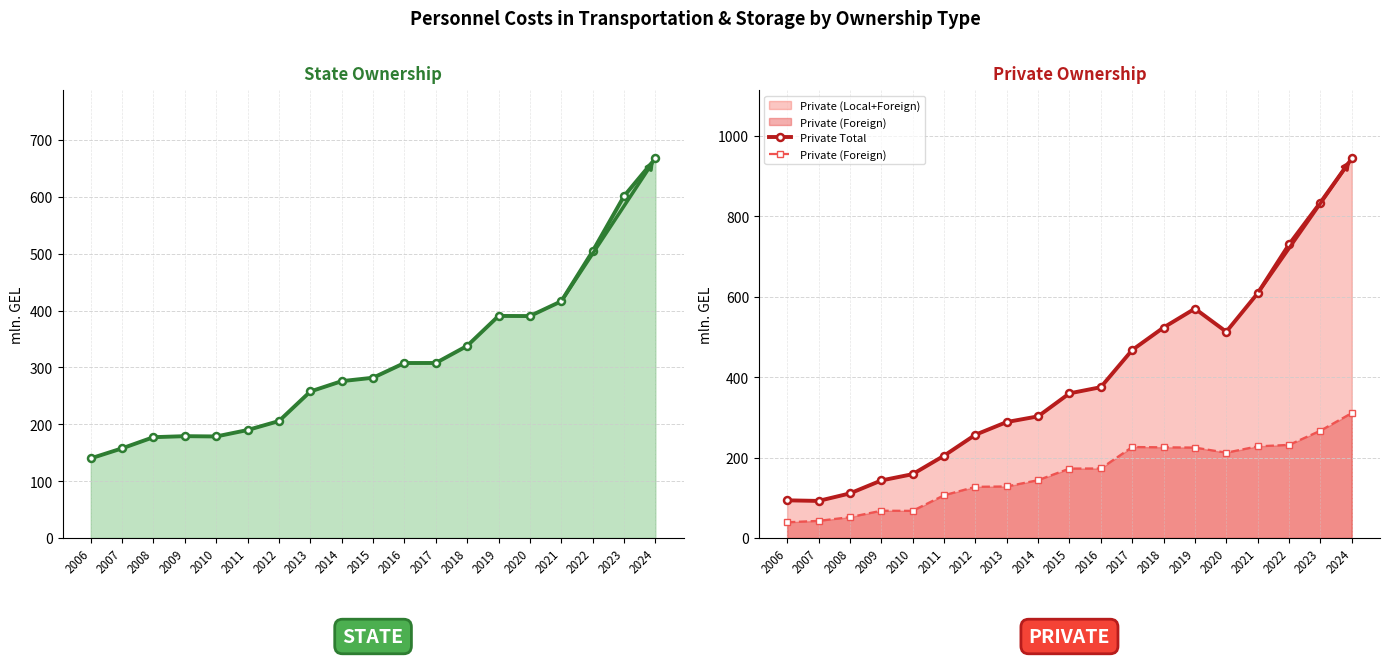

The value of Private (Foreign) at 2006 is 63.9. True or false?

False